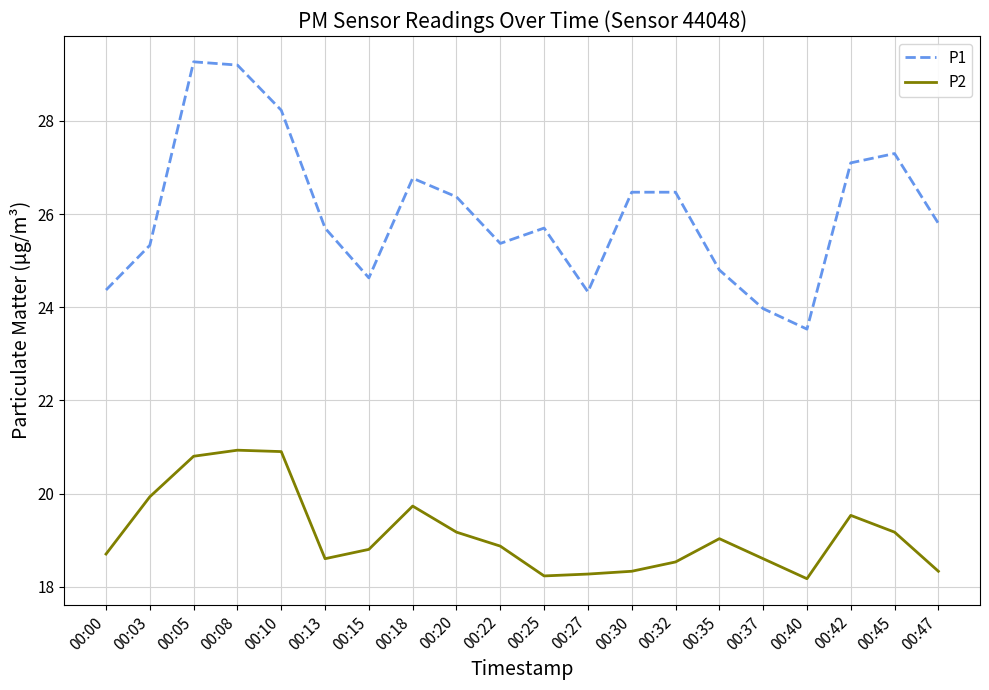

Which series has the largest range (max minus min)?

P1